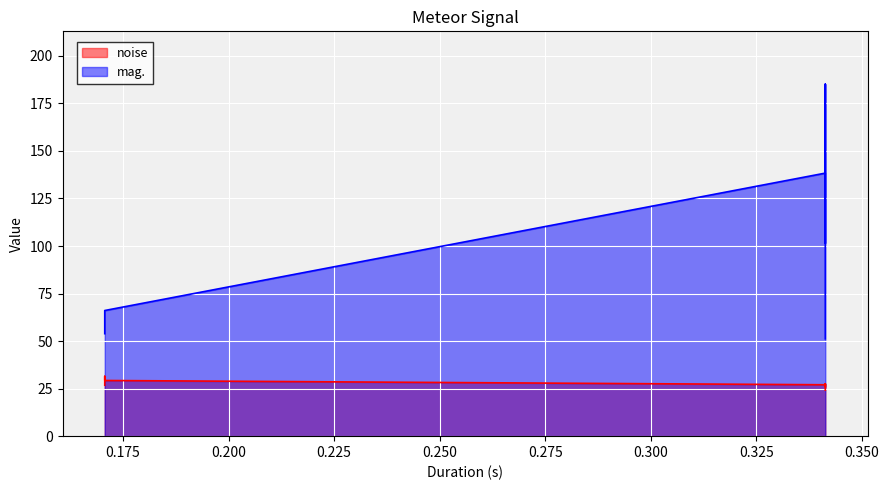

Between 0.341333 and 0.170667, which is larger?

0.170667